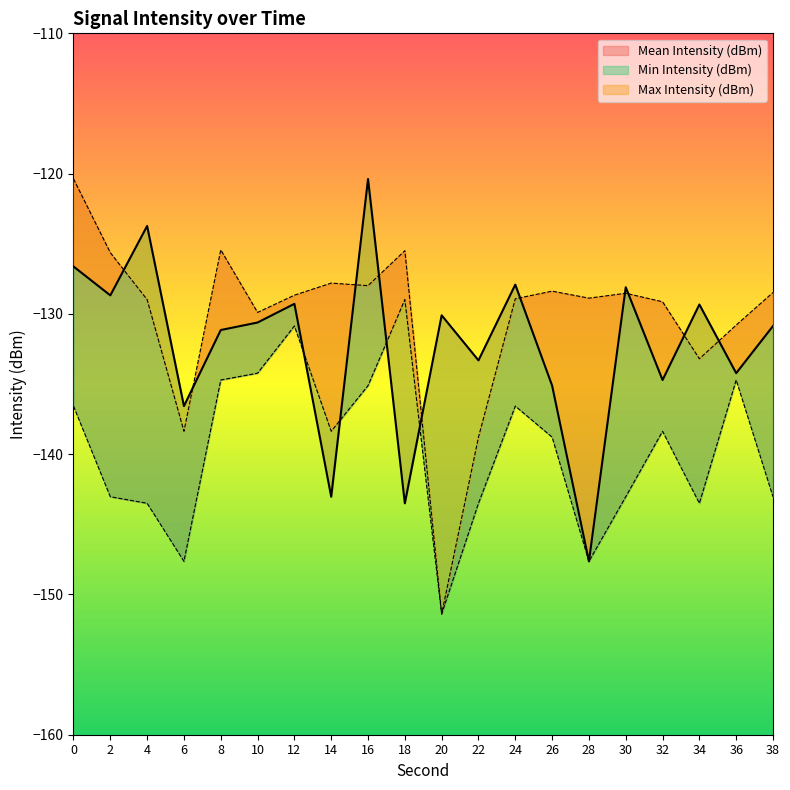

Between which two adjacent categories do Mean Intensity (dBm) and Max Intensity (dBm) first intersect?

2 and 4